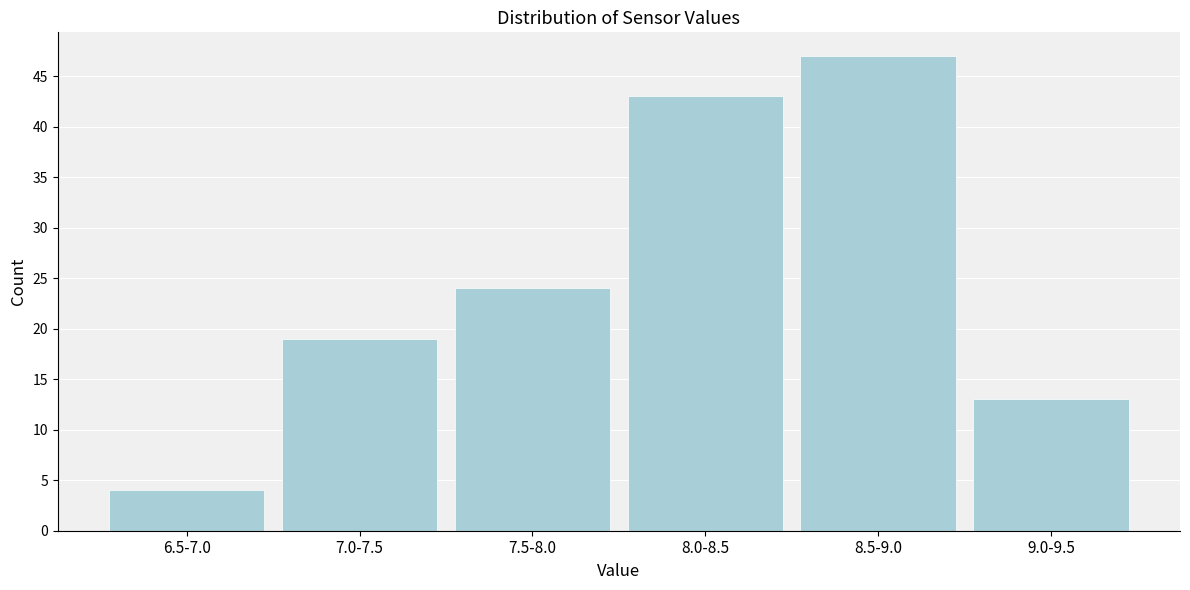

Reading left to right, what are all the values shown in this chart?

4	19	24	43	47	13